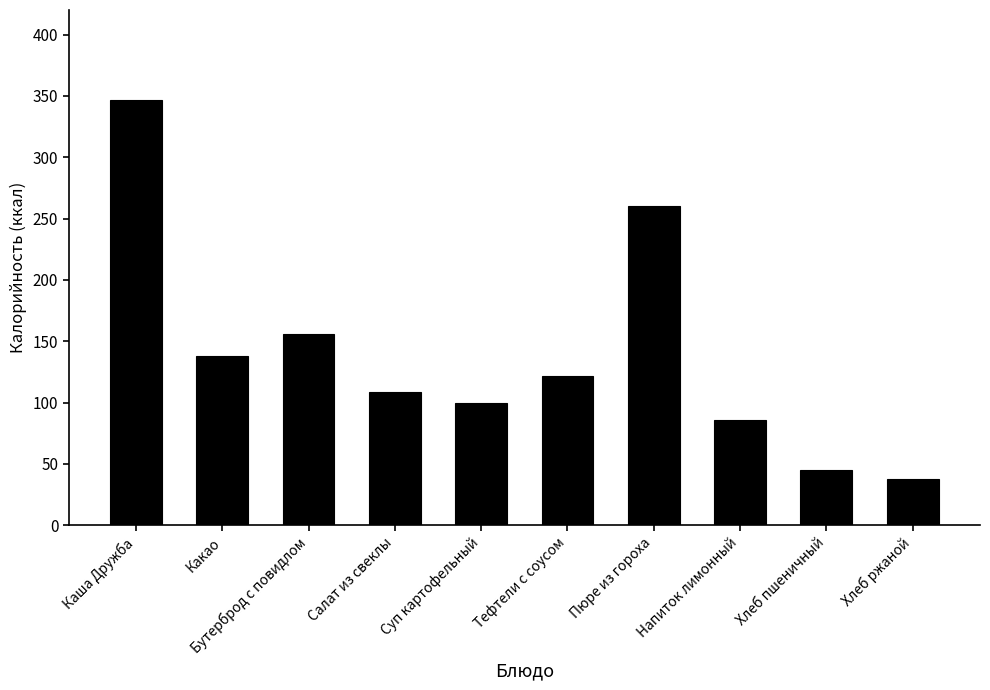

What value does the data have at Хлеб ржаной, to the nearest 10?

40